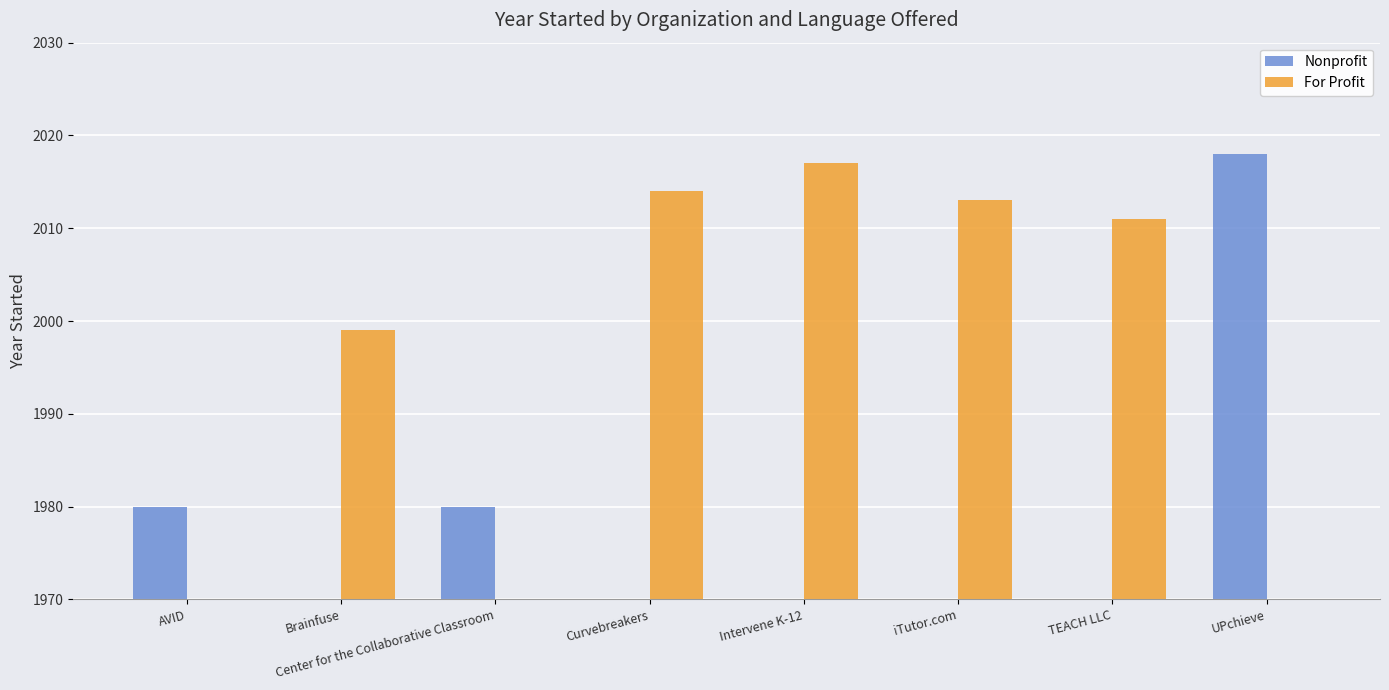

Is the value of Nonprofit at Intervene K-12 greater than the value of For Profit at Intervene K-12?

No